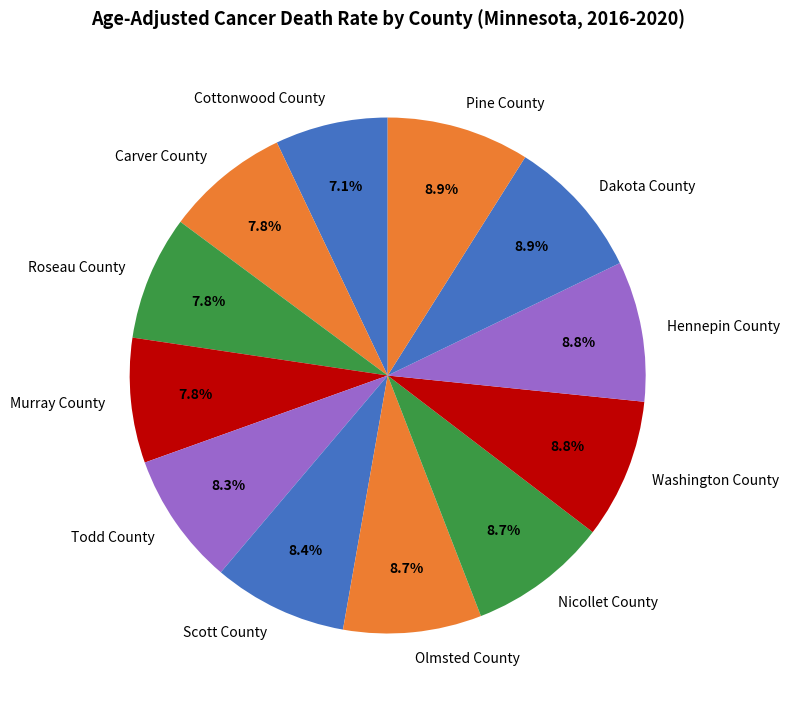

How many slices are in this pie chart?

12